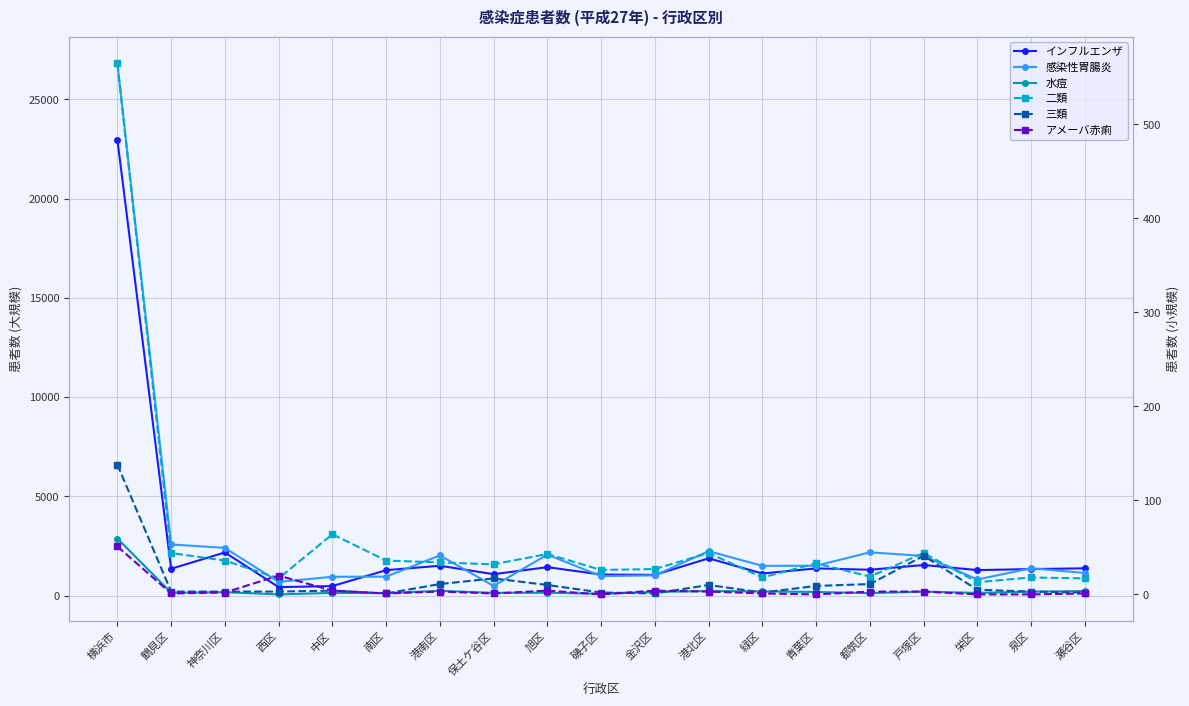

Read the 二類 value at 横浜市.

565